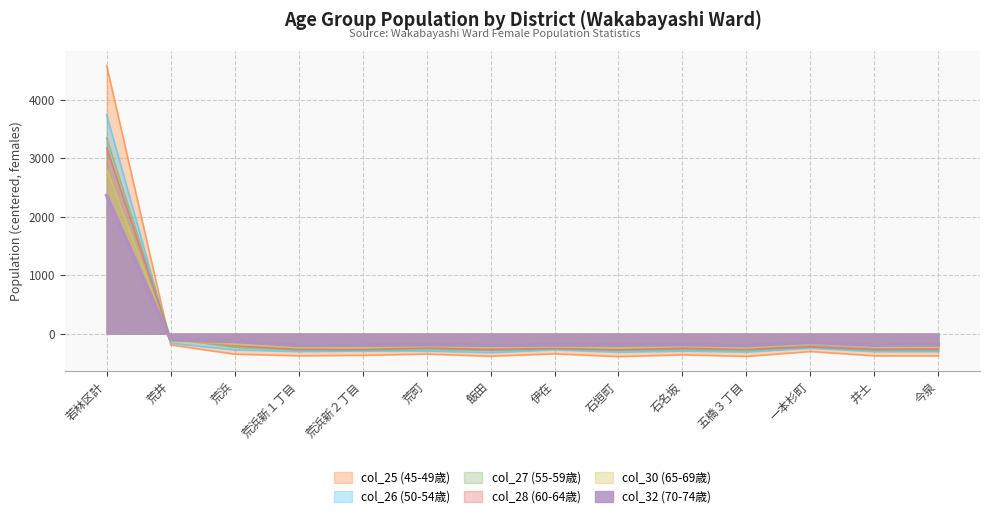

What are all the series names shown in the legend?

col_25 (45-49歳), col_26 (50-54歳), col_27 (55-59歳), col_28 (60-64歳), col_30 (65-69歳), col_32 (70-74歳)